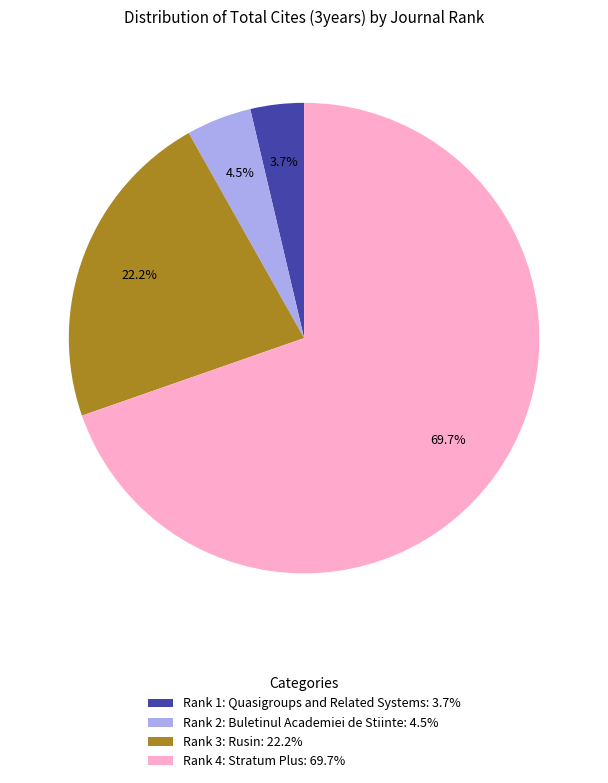

Which slice is the smallest?

Rank 1: Quasigroups and Related Systems